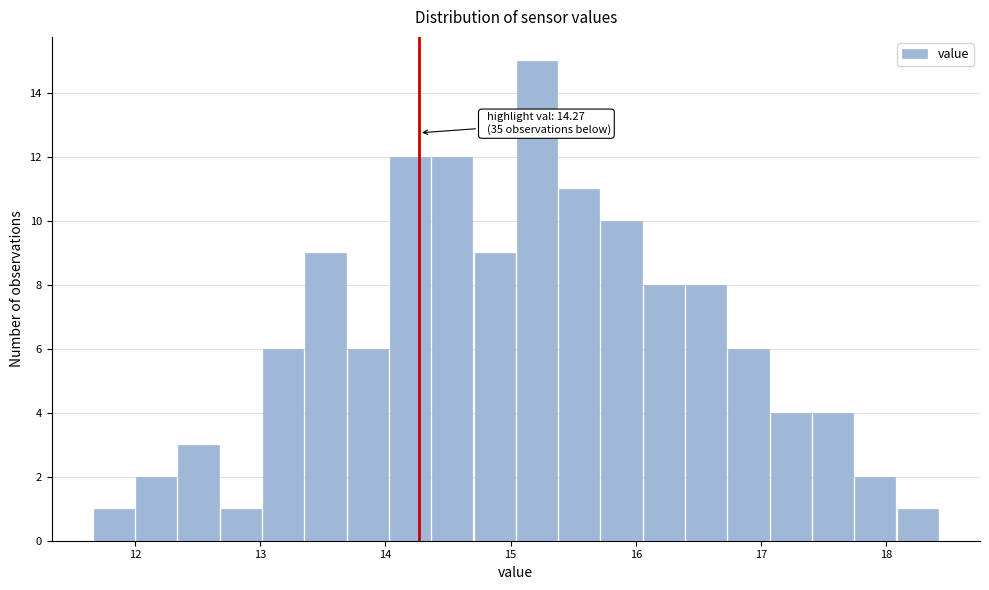

Read against the x-axis, roughly where is the centre of the tallest bar?

15.2